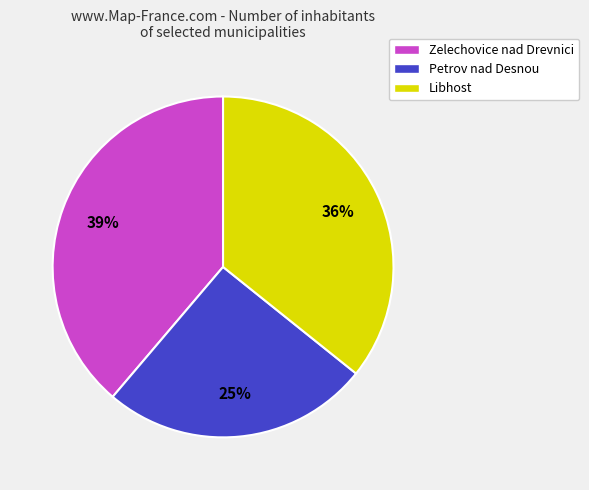

To the nearest percent, what portion does Zelechovice nad Drevnici represent?

39%